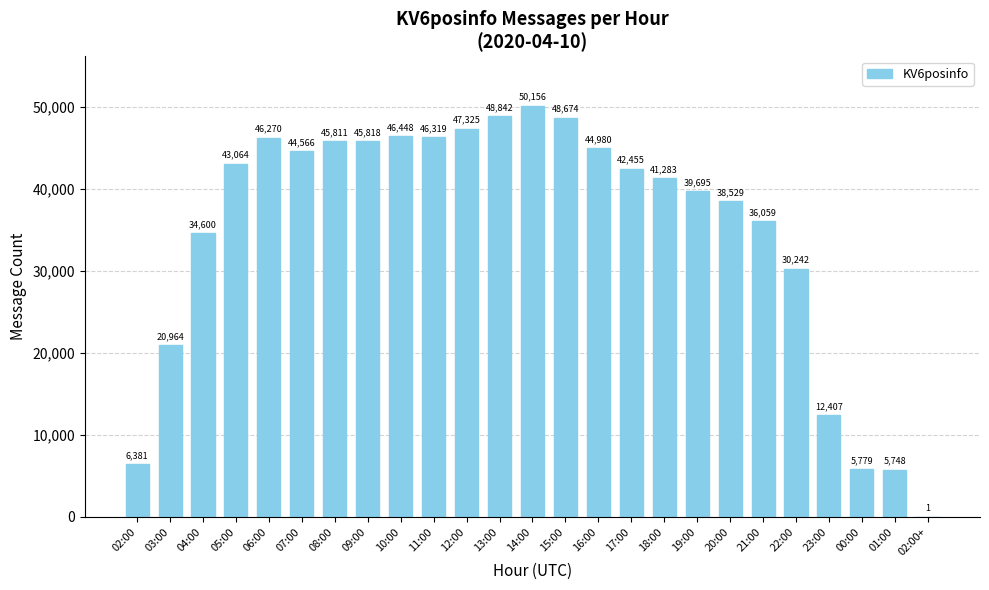

What is the greatest value displayed?

50156